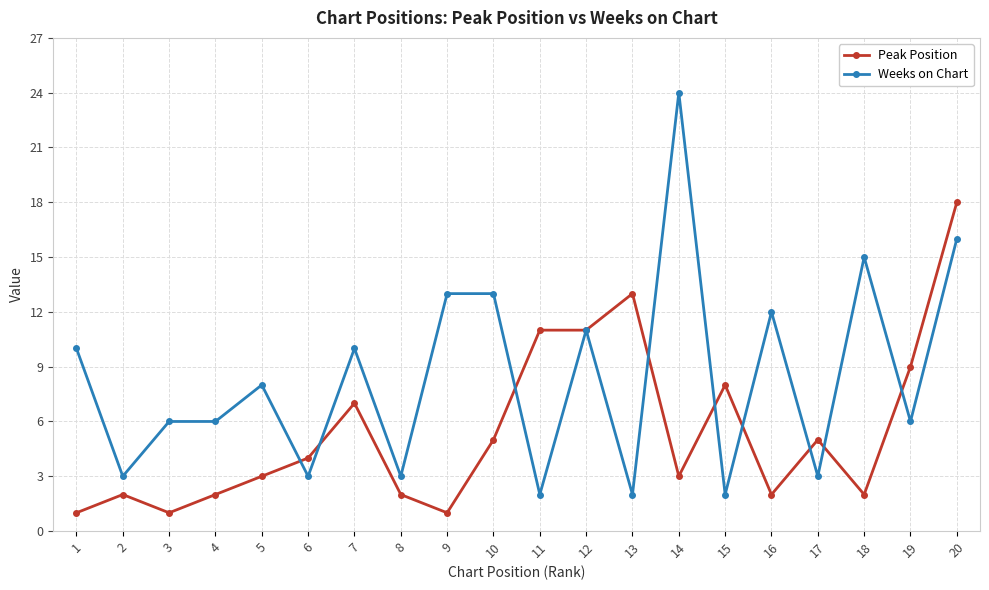

What is the minimum value shown in the chart?

1